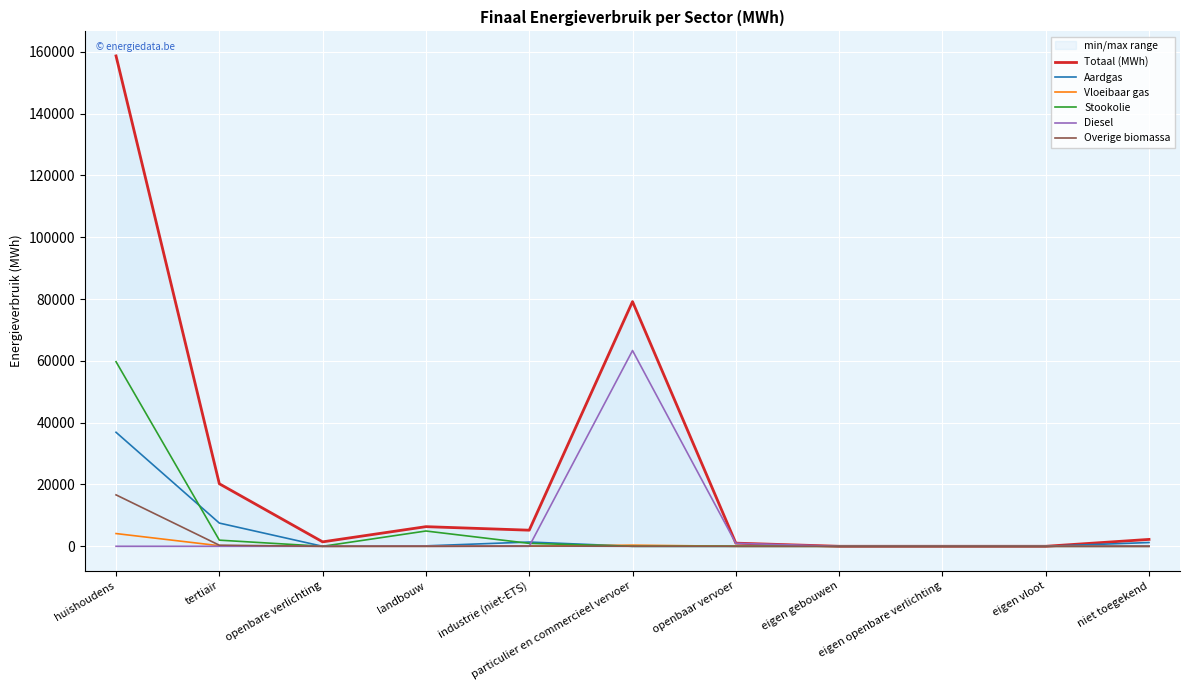

Which category has the lowest value across all series?

eigen gebouwen